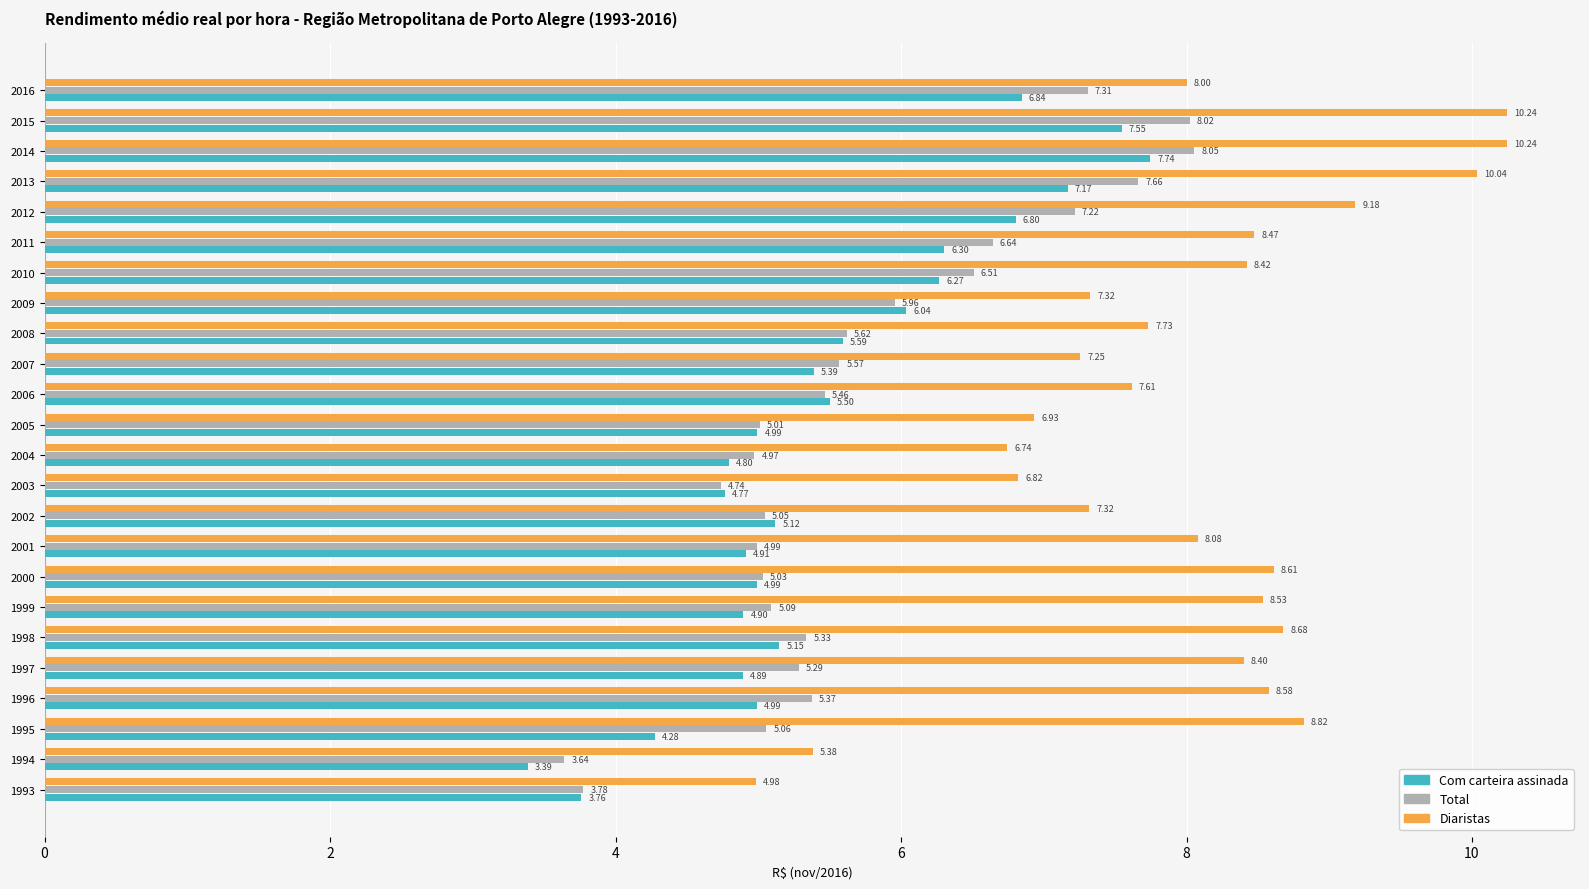

Rank the series by their maximum value, from lowest to highest.

Com carteira assinada, Total, Diaristas